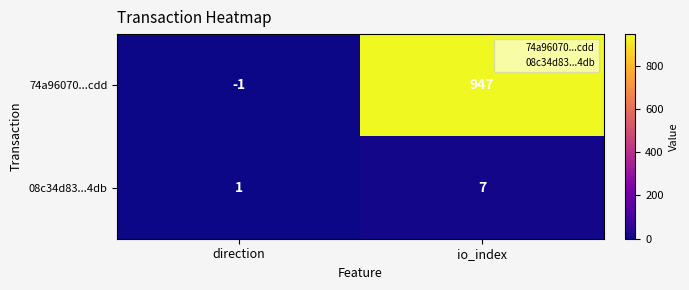

True or false: 74a96070...cdd has a value of 483 at io_index.

False